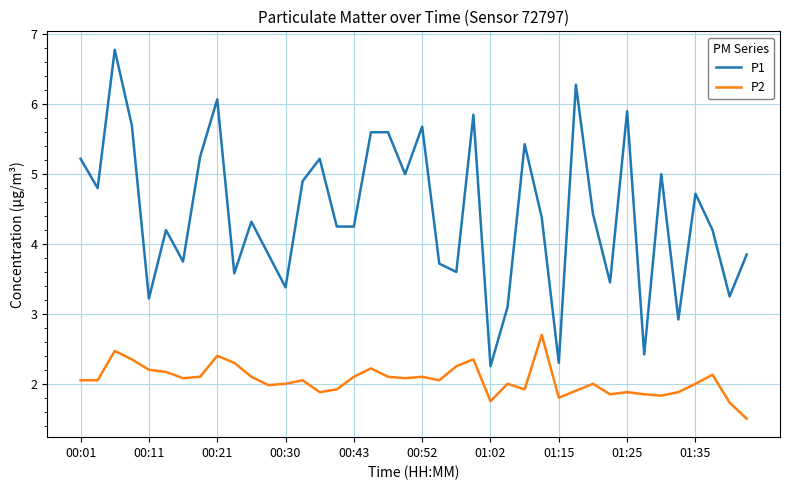

Which series has the largest range (max minus min)?

P1